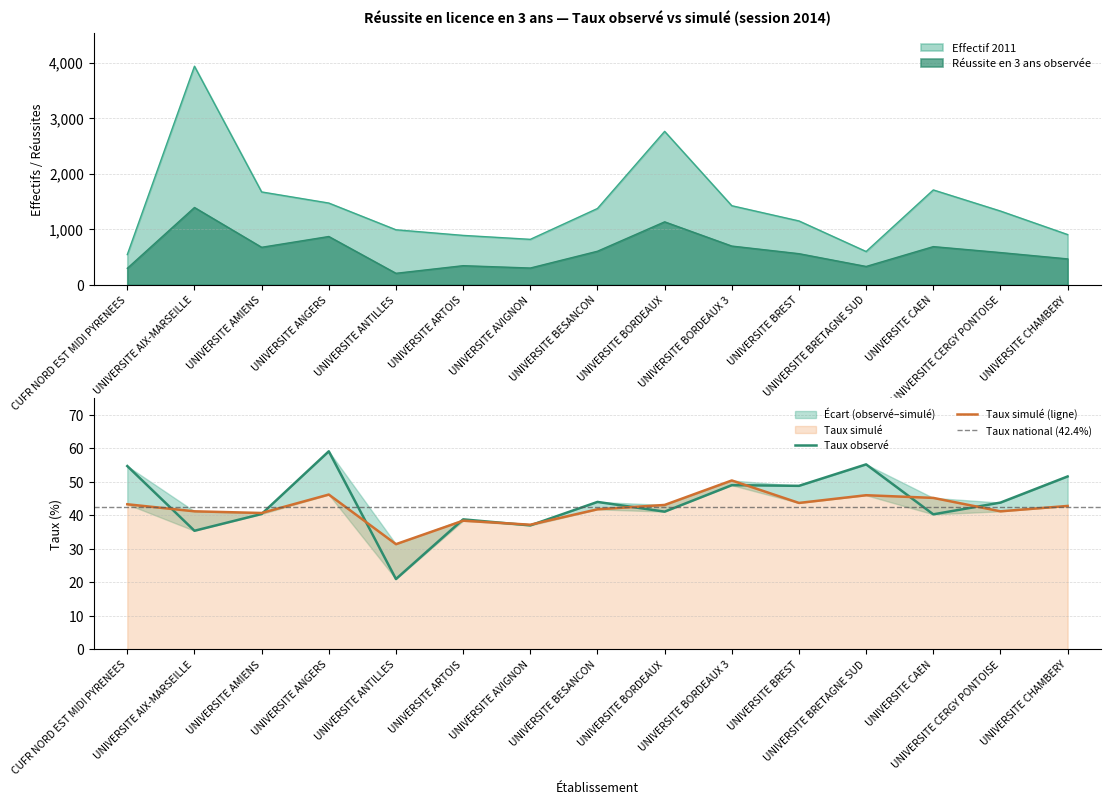

Reading left to right, extract all data points from this chart.

Effectif 2011: 545.0	3934.0	1672.0	1472.0	991.0	890.0	819.0	1374.0	2762.0	1424.0	1150.0	600.0	1708.0	1328.0	905.0
Réussite en 3 ans observée: 298.0	1392.0	676.0	870.0	208.0	345.0	303.0	605.0	1134.0	698.0	561.0	331.0	688.0	581.0	467.0
Taux observé: 54.7	35.4	40.4	59.1	21.0	38.8	37.0	44.0	41.1	49.0	48.8	55.2	40.3	43.8	51.6
Taux simulé: 43.3	41.2	40.7	46.2	31.4	38.4	37.2	41.8	43.1	50.4	43.7	46.0	45.2	41.2	42.8